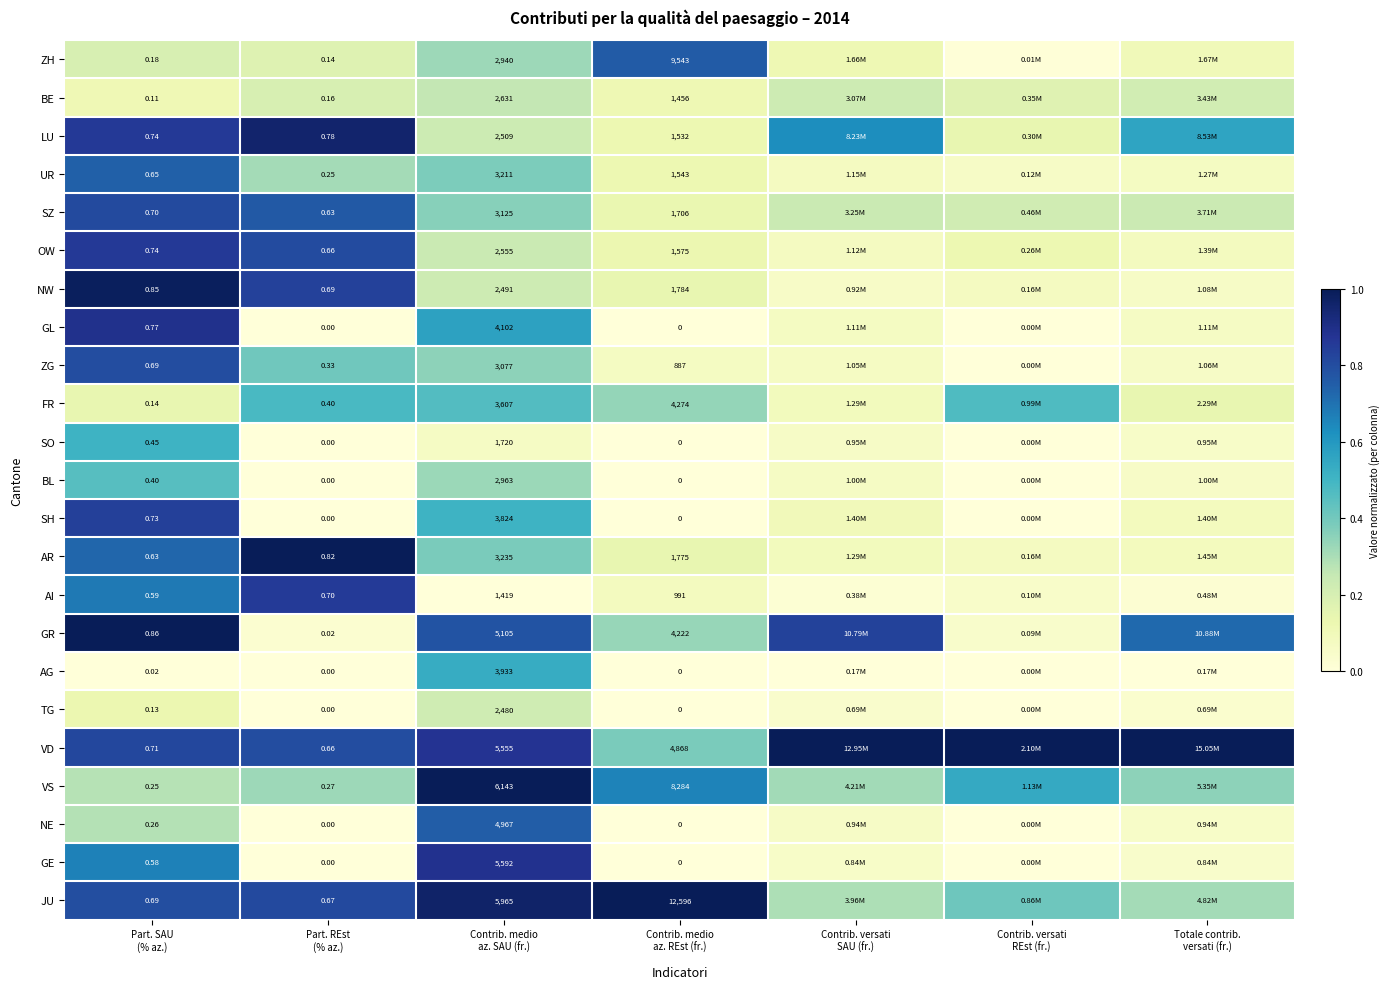

What is the total value across all series at Contrib. medio
az. REst (fr.)?

57036.0